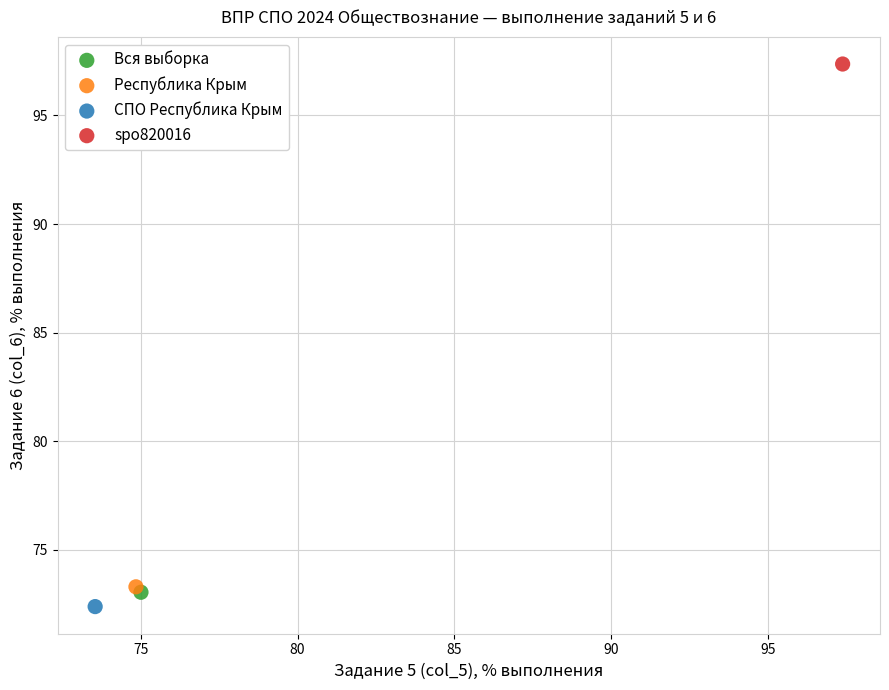

What are all the series names shown in the legend?

Вся выборка, Республика Крым, СПО Республика Крым, spo820016